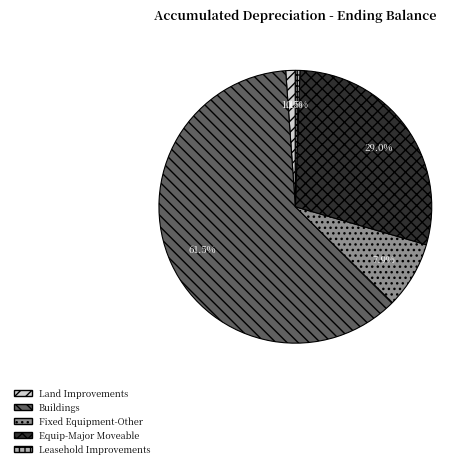

How many slices are in this pie chart?

5